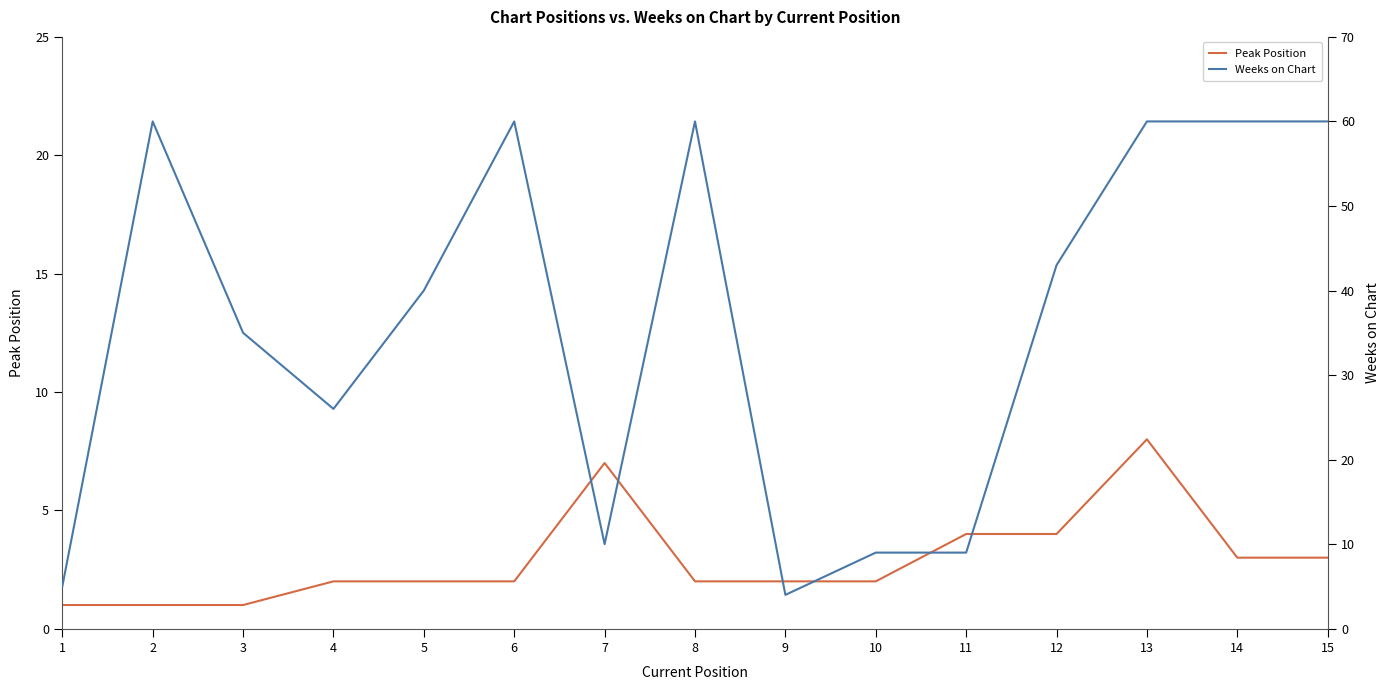

True or false: Peak Position has more than 2 points higher than both neighbors.

False